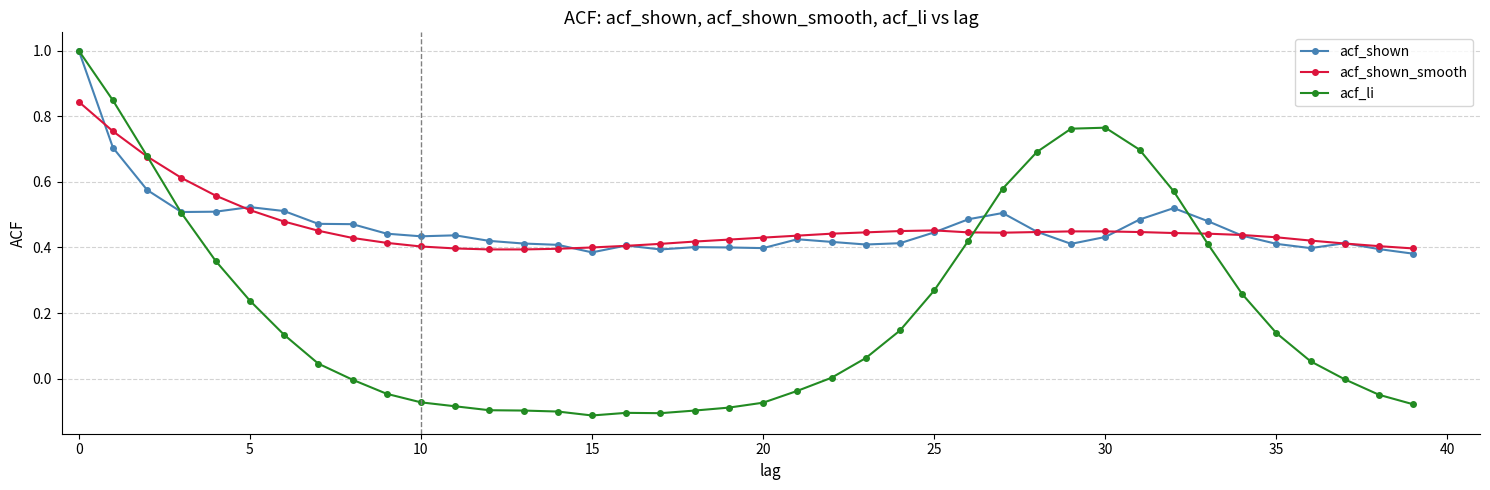

True or false: acf_shown has more than 1 points higher than both neighbors.

True